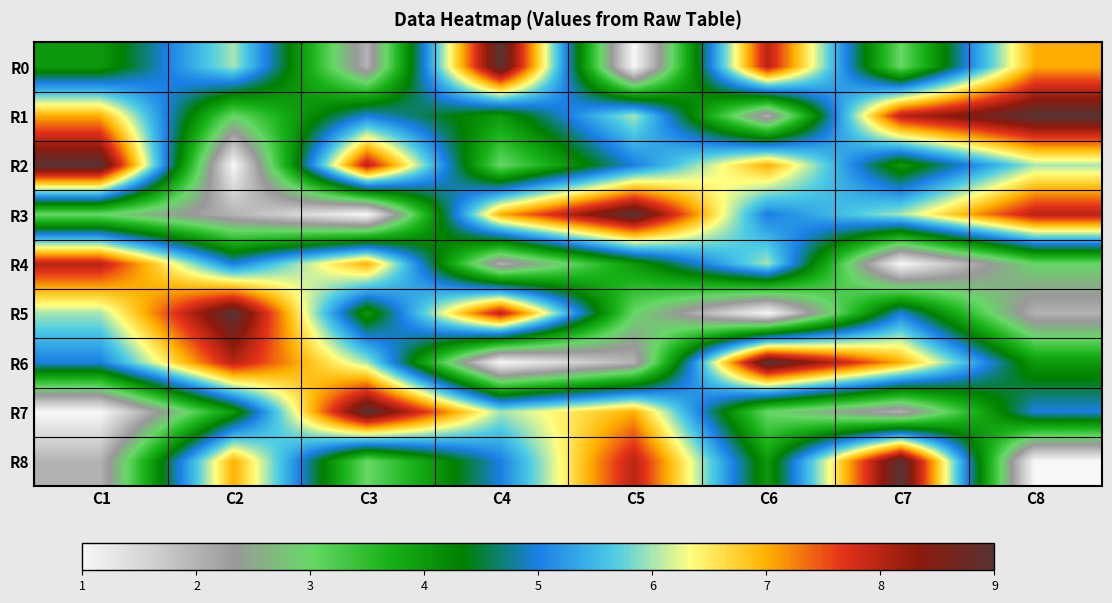

Reading right to left, extract all data points from this chart.

R0: C8=7	C7=3	C6=8	C5=1	C4=9	C3=2	C2=6	C1=4
R1: C8=9	C7=8	C6=2	C5=6	C4=4	C3=5	C2=3	C1=7
R2: C8=6	C7=4	C6=7	C5=5	C4=3	C3=8	C2=1	C1=9
R3: C8=8	C7=6	C6=5	C5=9	C4=7	C3=1	C2=2	C1=3
R4: C8=3	C7=1	C6=6	C5=4	C4=2	C3=7	C2=5	C1=8
R5: C8=2	C7=5	C6=1	C5=3	C4=8	C3=4	C2=9	C1=6
R6: C8=4	C7=7	C6=9	C5=2	C4=1	C3=6	C2=8	C1=5
R7: C8=5	C7=2	C6=3	C5=7	C4=6	C3=9	C2=4	C1=1
R8: C8=1	C7=9	C6=4	C5=8	C4=5	C3=3	C2=7	C1=2